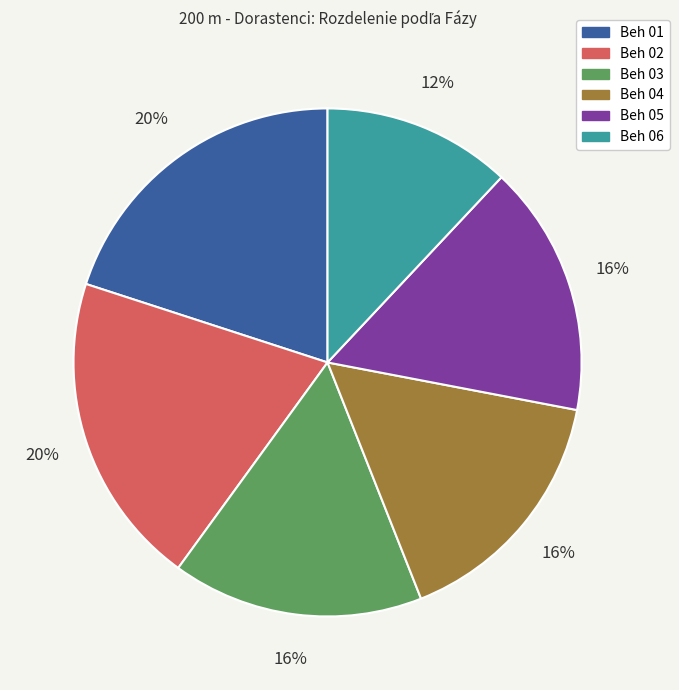

What is the smallest slice in the pie chart?

Beh 06